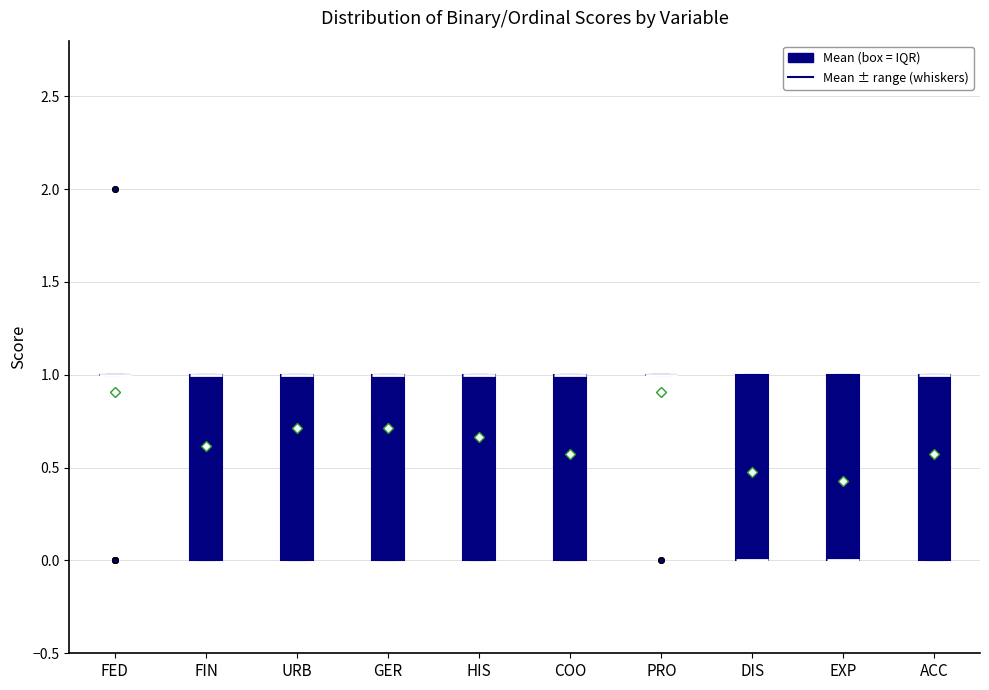

Reading left to right, transcribe this box plot: for each box, give where its median line is, the range the box spans, and where its two whiskers end, as read against the y-axis. The values are not printed on the chart, so give them approximately, as read against the axis.

FED: box collapsed to a line at 1, whiskers 1 to 1
FIN: median 1 (drawn on the box's upper edge), box 0 to 1, whiskers 0 to 1
URB: median 1 (drawn on the box's upper edge), box 0 to 1, whiskers 0 to 1
GER: median 1 (drawn on the box's upper edge), box 0 to 1, whiskers 0 to 1
HIS: median 1 (drawn on the box's upper edge), box 0 to 1, whiskers 0 to 1
COO: median 1 (drawn on the box's upper edge), box 0 to 1, whiskers 0 to 1
PRO: box collapsed to a line at 1, whiskers 1 to 1
DIS: median 0 (drawn on the box's lower edge), box 0 to 1, whiskers 0 to 1
EXP: median 0 (drawn on the box's lower edge), box 0 to 1, whiskers 0 to 1
ACC: median 1 (drawn on the box's upper edge), box 0 to 1, whiskers 0 to 1